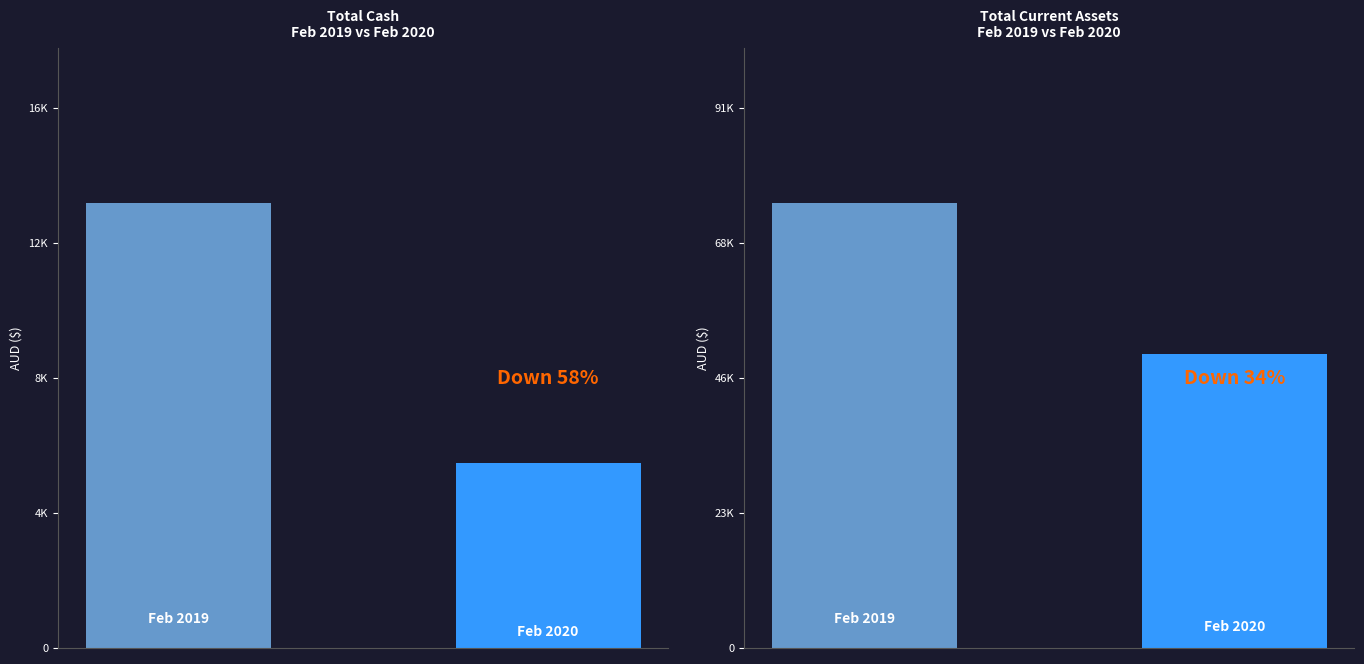

The value of Total Current Assets at 1 is 49636.8. True or false?

True